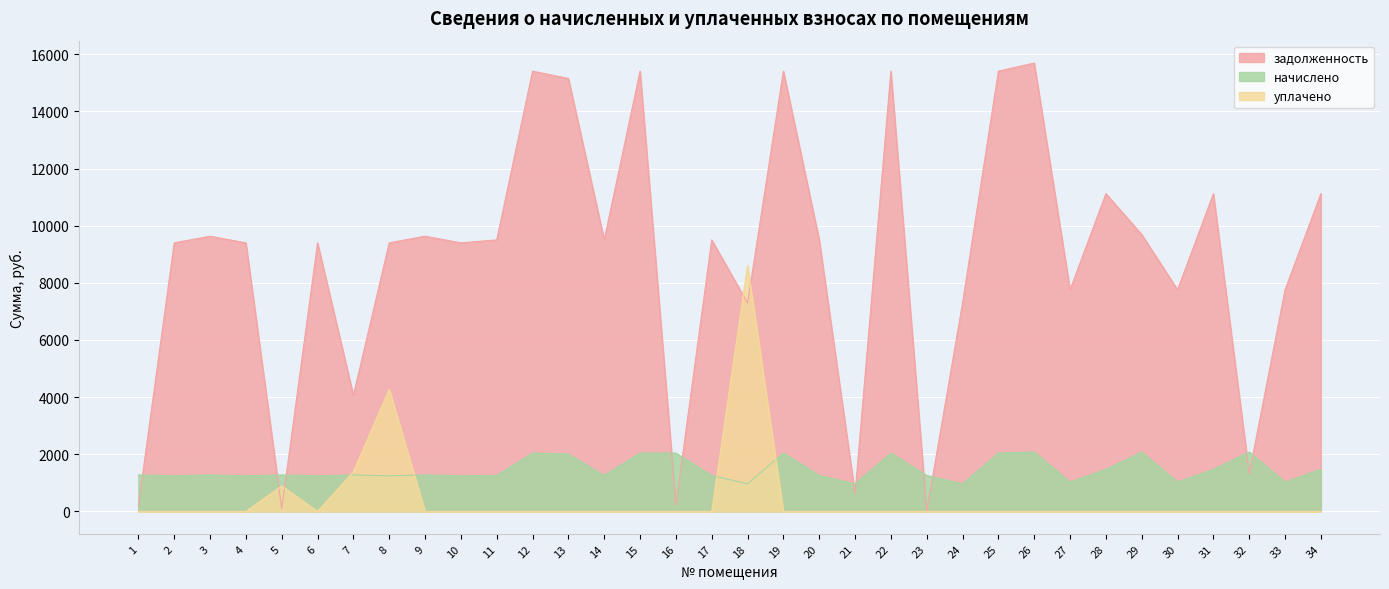

What is the difference between the highest and lowest values at 24?

7293.1